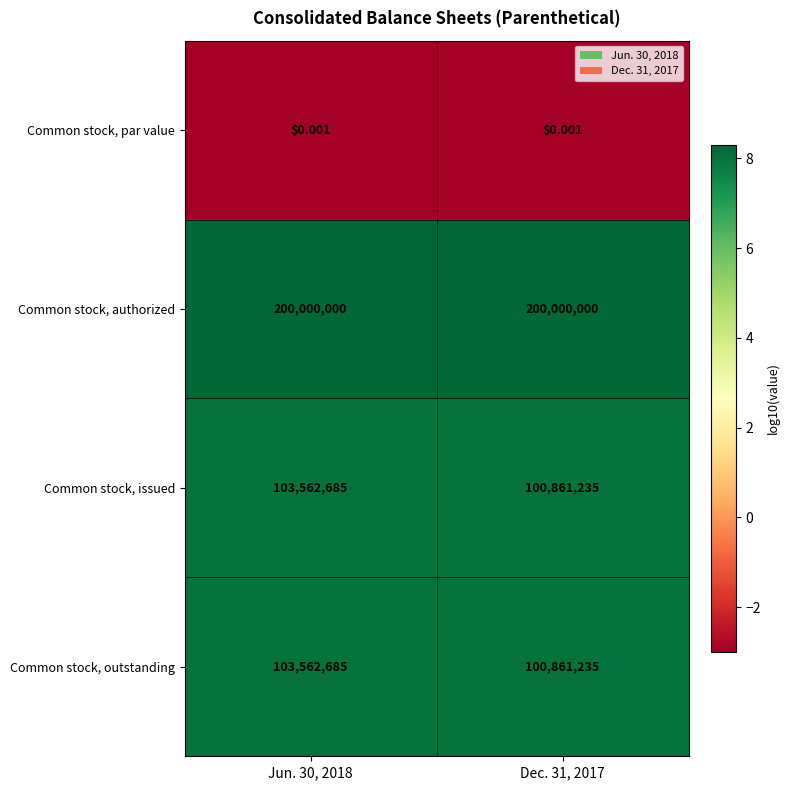

Is the value of Common stock, issued at Dec. 31, 2017 greater than the value of Common stock, authorized at Dec. 31, 2017?

No